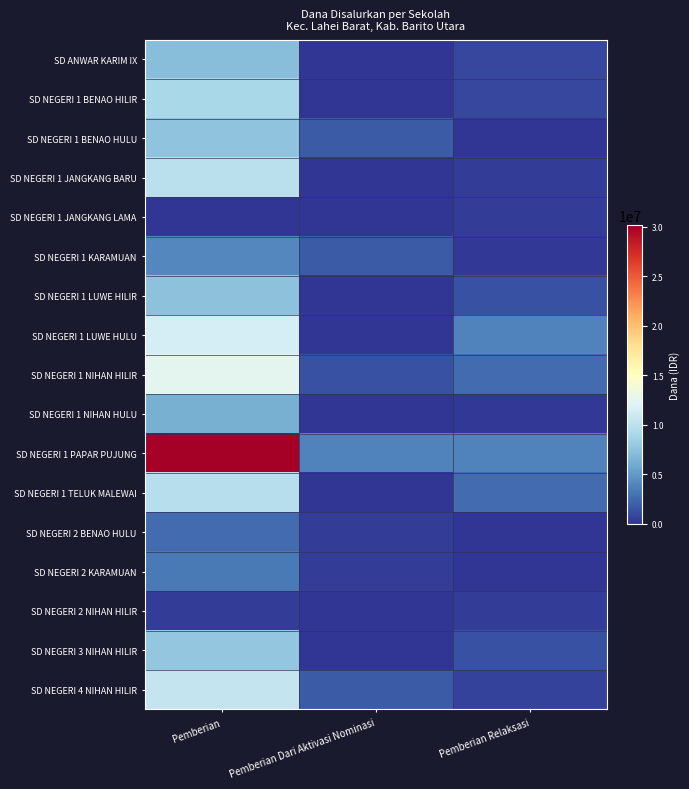

What is the spread (max minus min) of values at Pemberian Relaksasi?

3825000